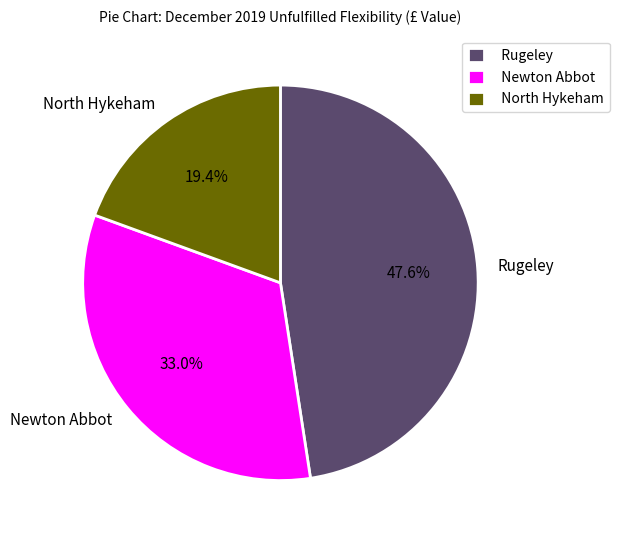

Rank the categories by value from highest to lowest.

Rugeley, Newton Abbot, North Hykeham